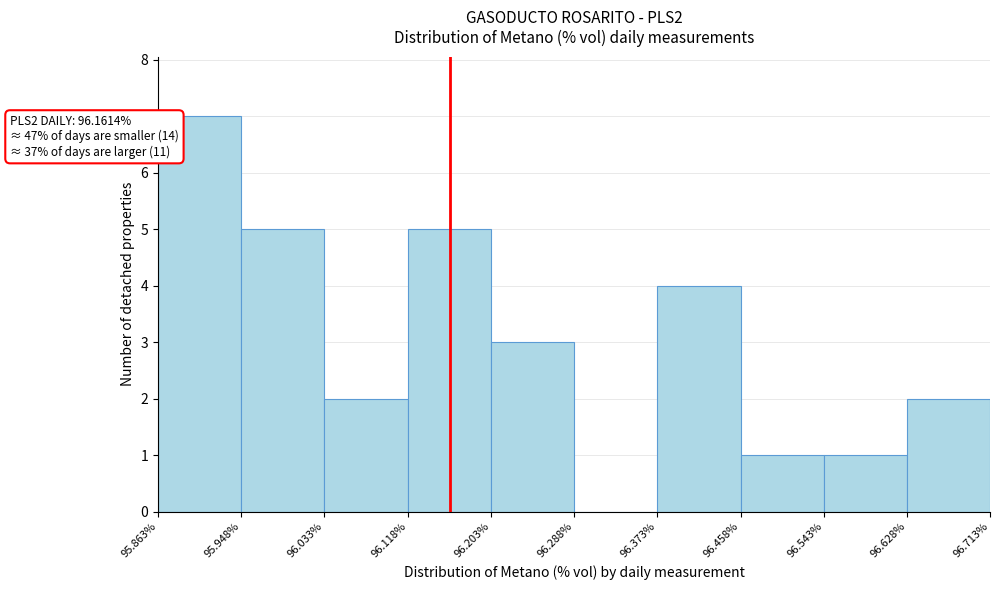

Which range on the x-axis has the tallest bar?

95.863% to 95.948%